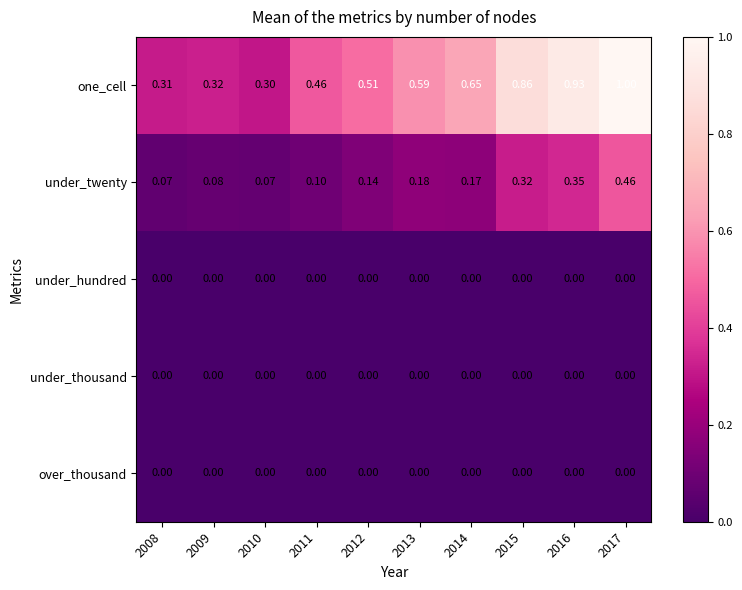

Which series has the widest spread of values?

one_cell